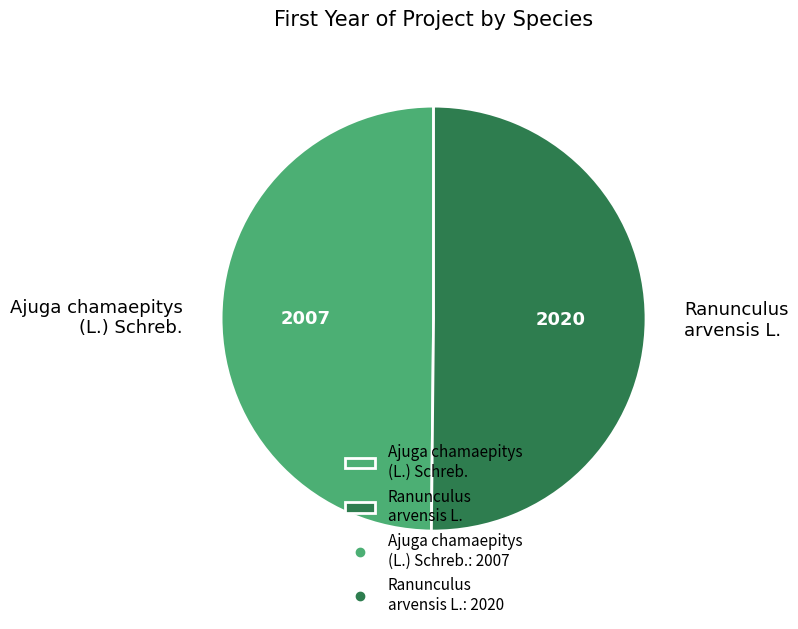

True or false: Ajuga chamaepitys (L.) Schreb. accounts for 58% of the total.

False